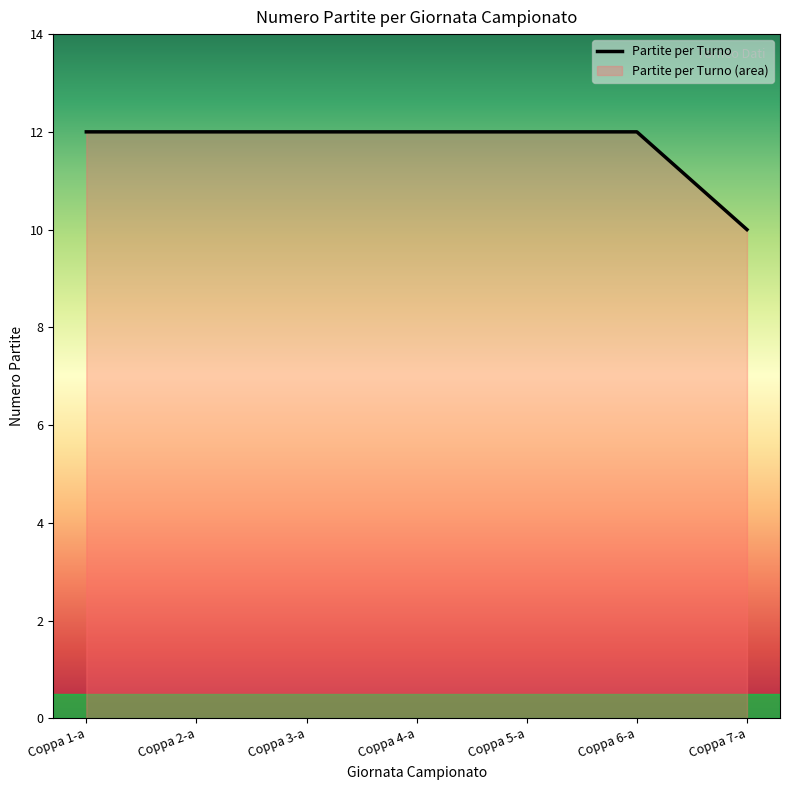

At which category does the chart reach its minimum across all series?

Coppa 7-a